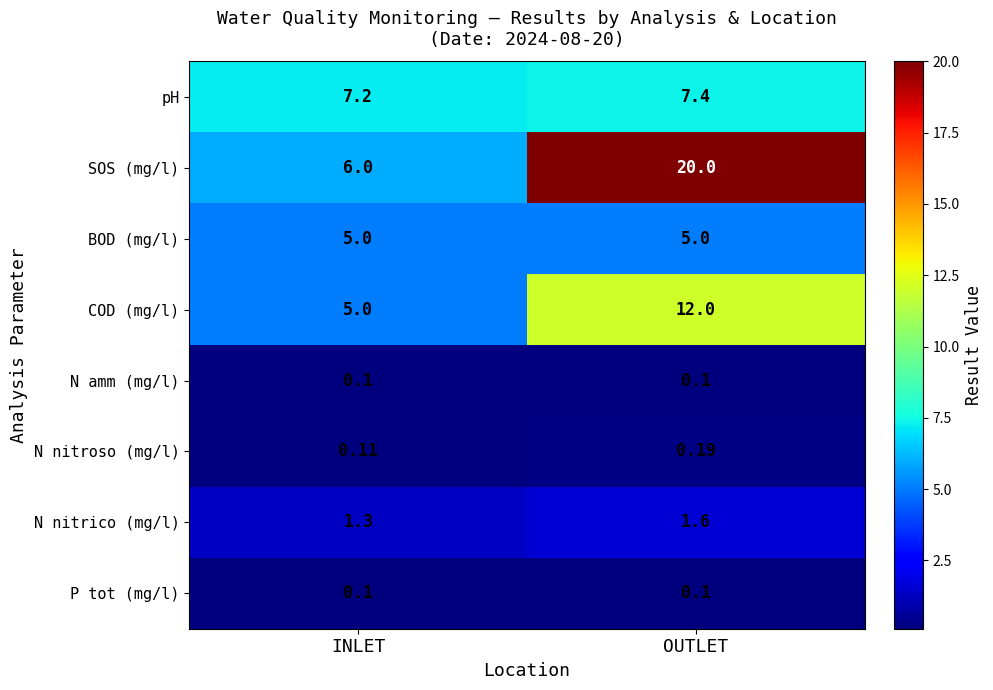

What is the total value across all series at OUTLET?

46.4